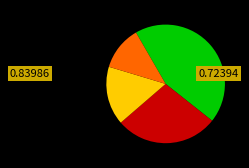

Is there a majority slice in this chart?

No